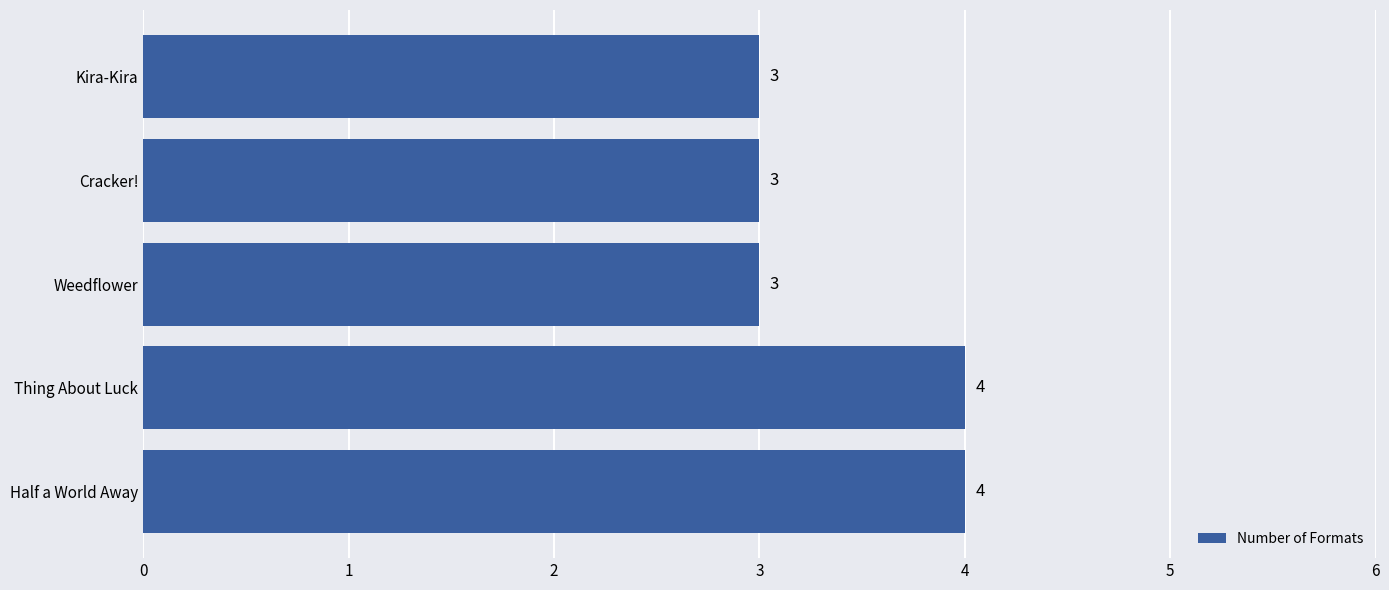

What is the sum of the values at Half a World Away and Cracker!?

7